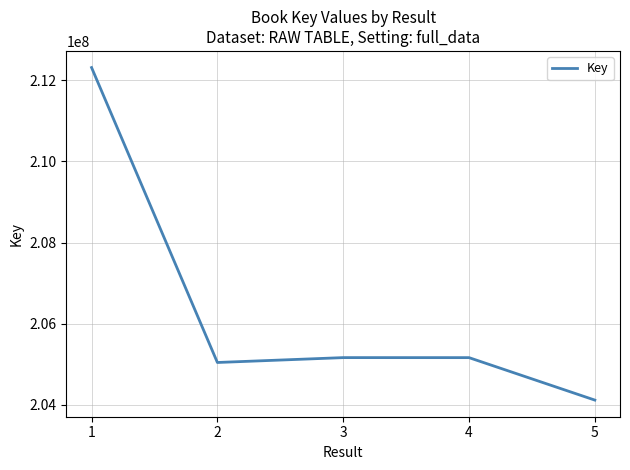

What is the maximum value shown in the chart?

212315218